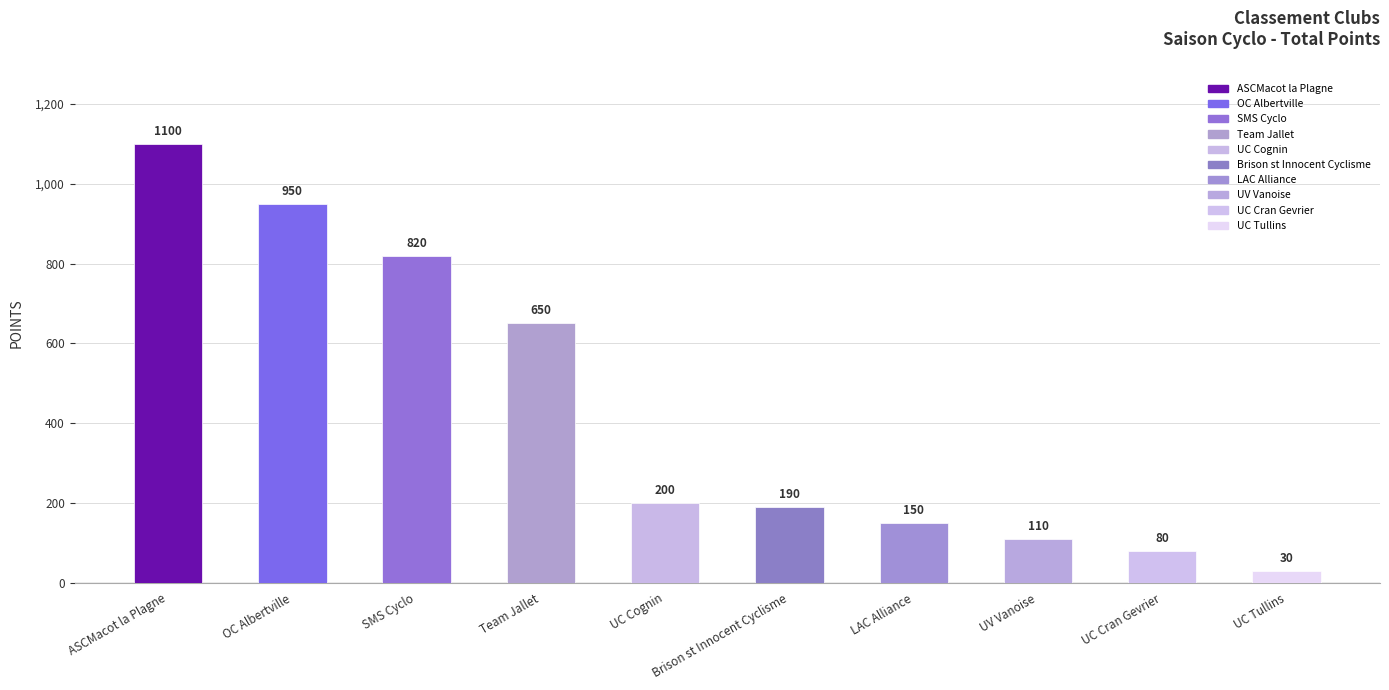

What is the difference between the values at UC Cognin and UV Vanoise?

90